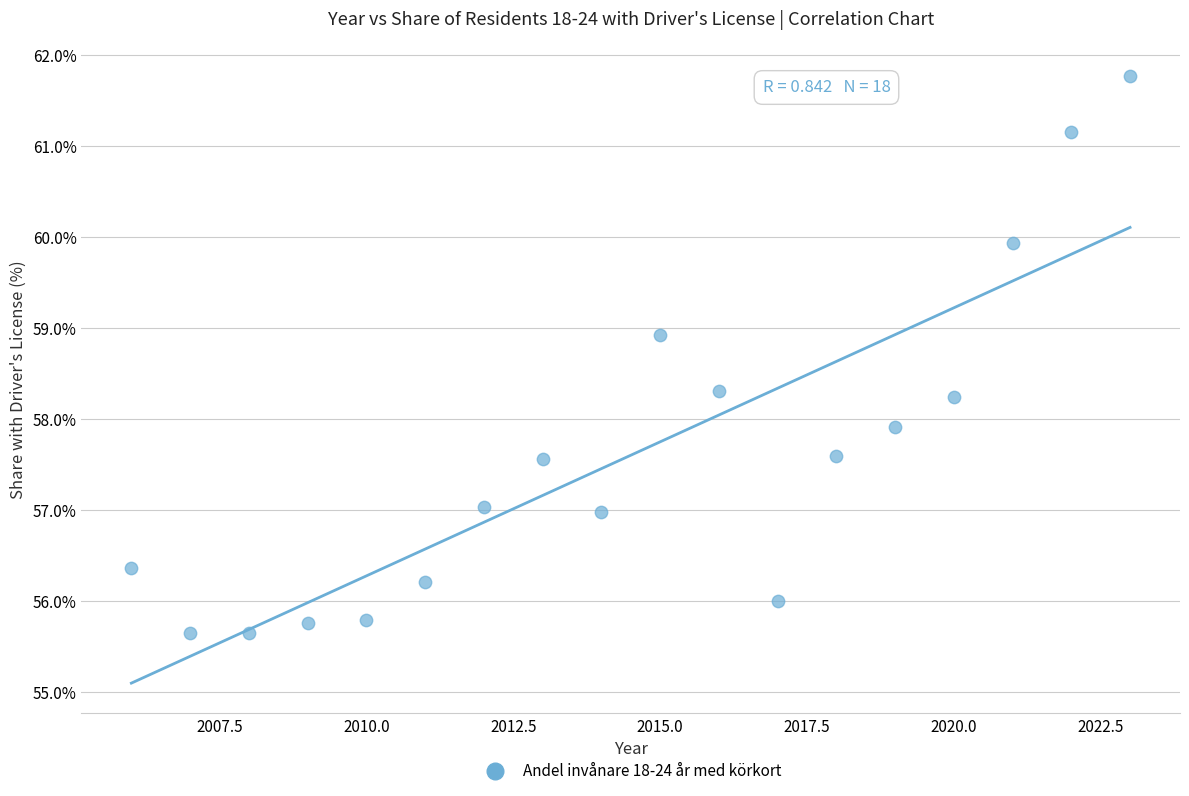

What is the range of Y values (max minus min)?

6.1